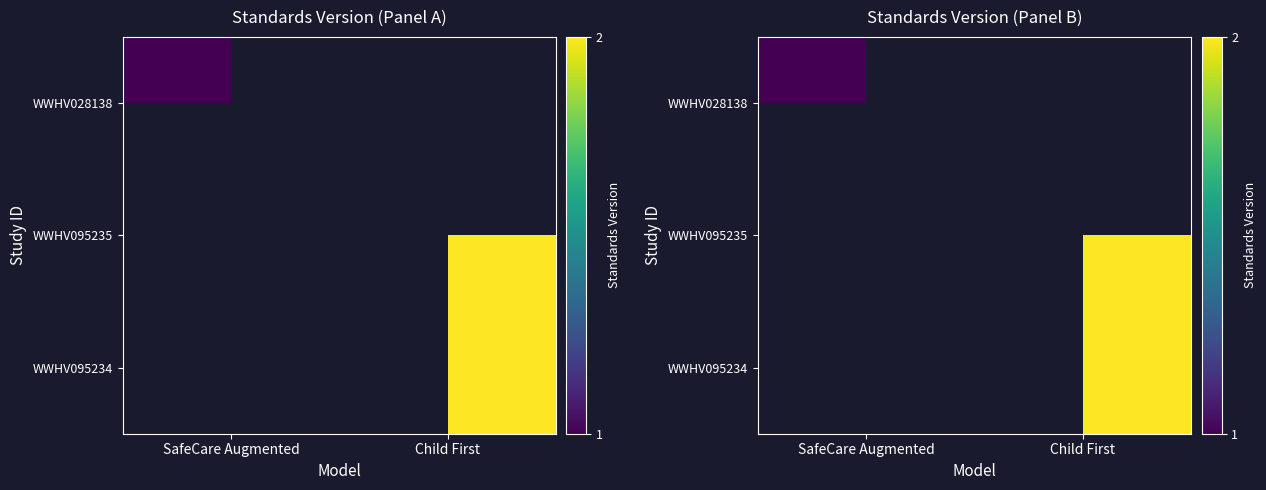

Between SafeCare Augmented and Child First, which is larger?

Child First